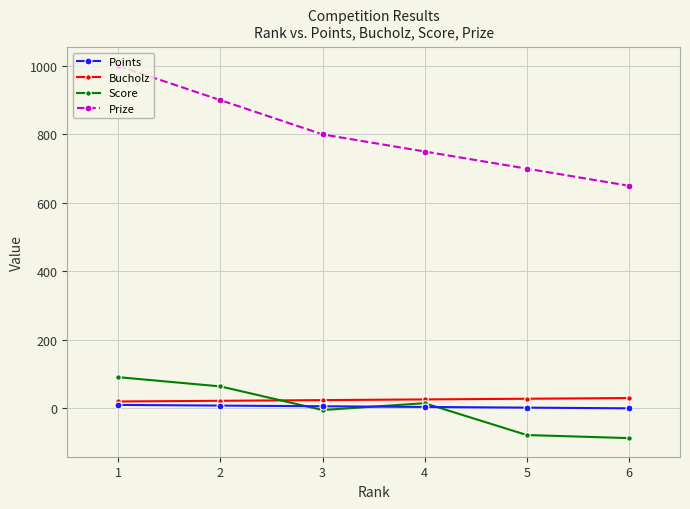

Is it true that Points equals 10 at 1?

True